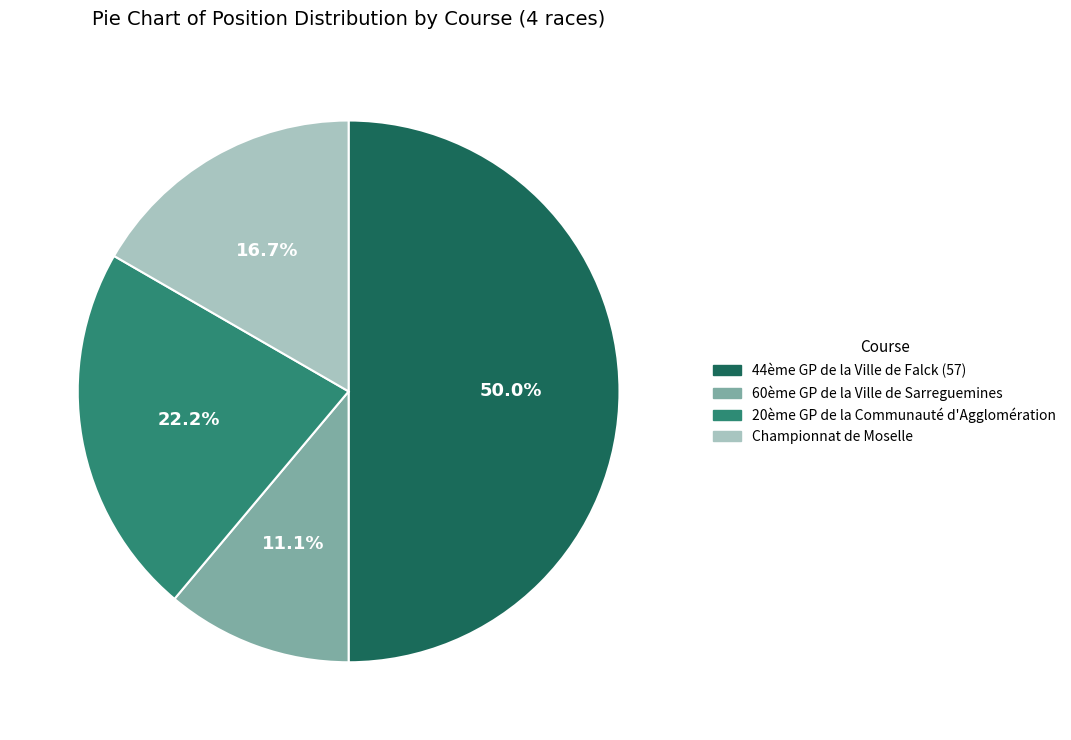

To the nearest percent, what percentage of the pie is 20ème GP de la Communauté d'Agglomération?

22%